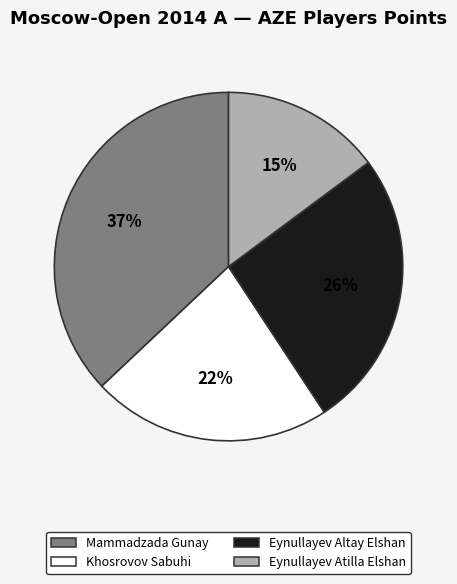

Count the number of slices in the pie.

4